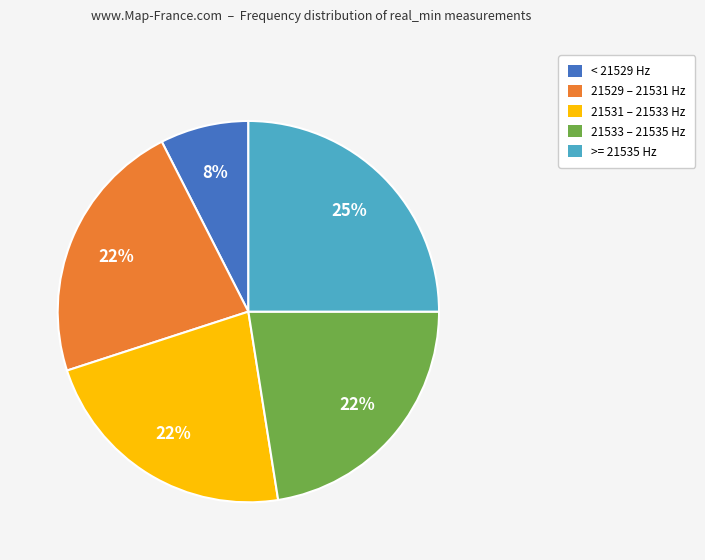

To the nearest percent, what is the difference between the largest and smallest slice percentages?

18%